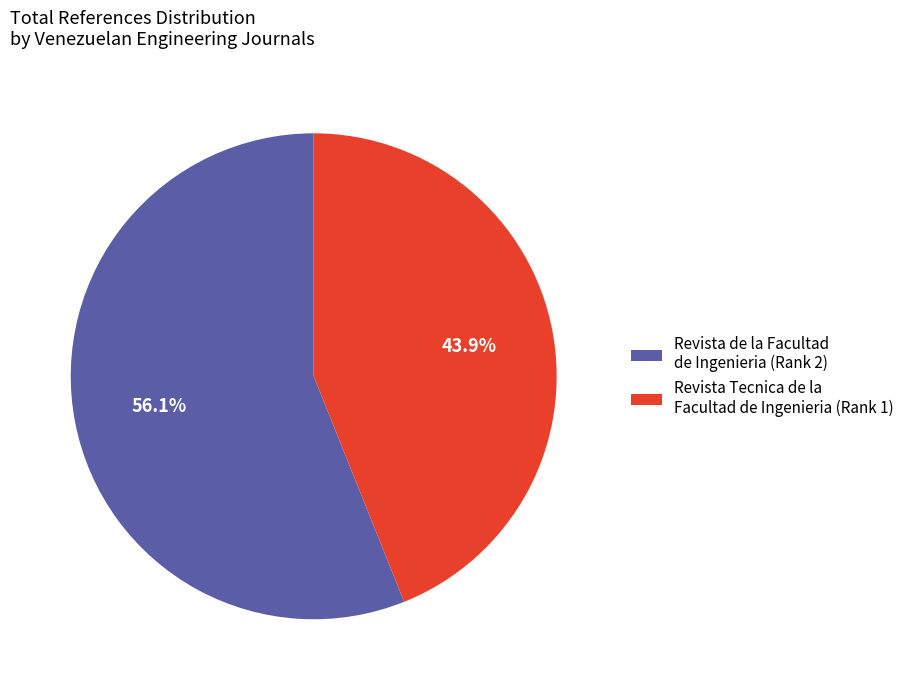

Do Revista Tecnica de la Facultad de Ingenieria and Revista de la Facultad de Ingenieria together represent more than half of the pie?

Yes